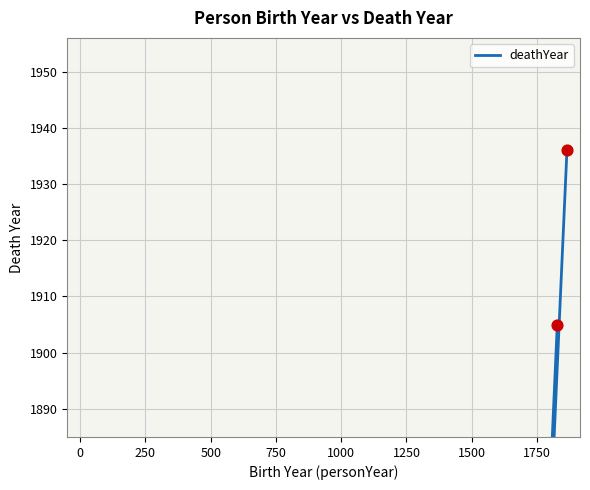

Which has a higher value, 0 or 250?

250